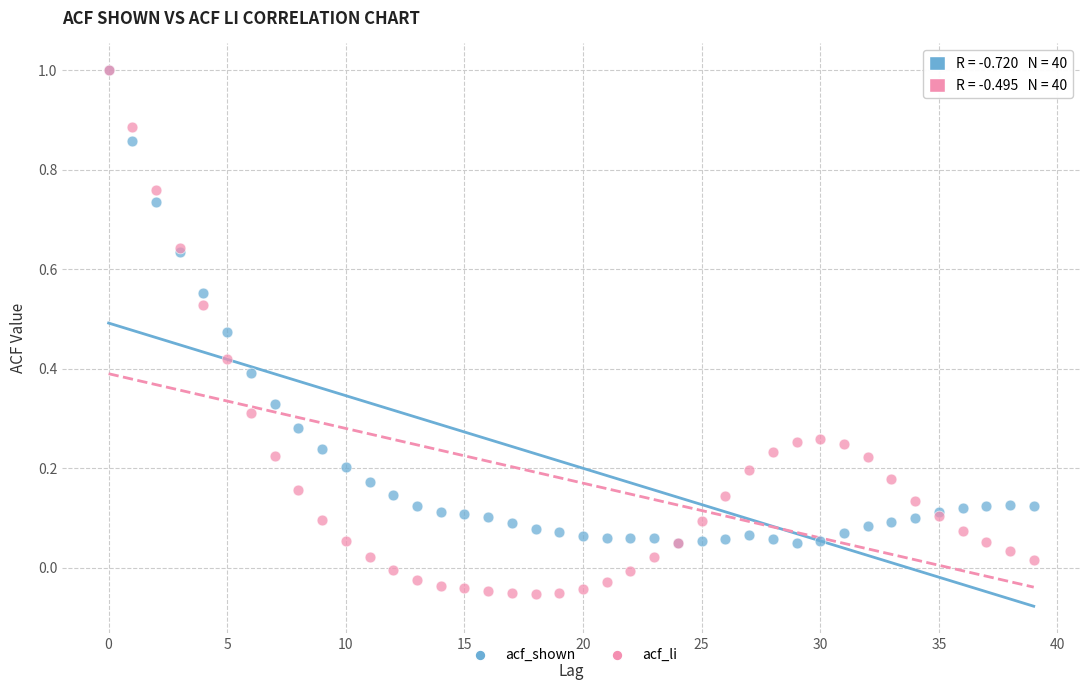

What are all the series names shown in the legend?

acf_shown, acf_li